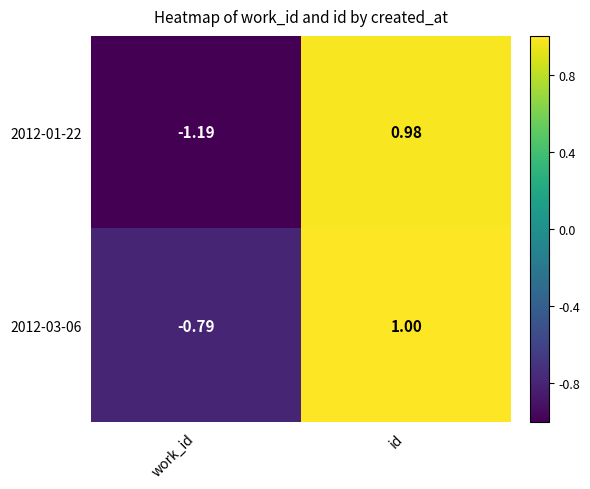

Is the value of 2012-01-22 at work_id greater than the value of 2012-03-06 at id?

No